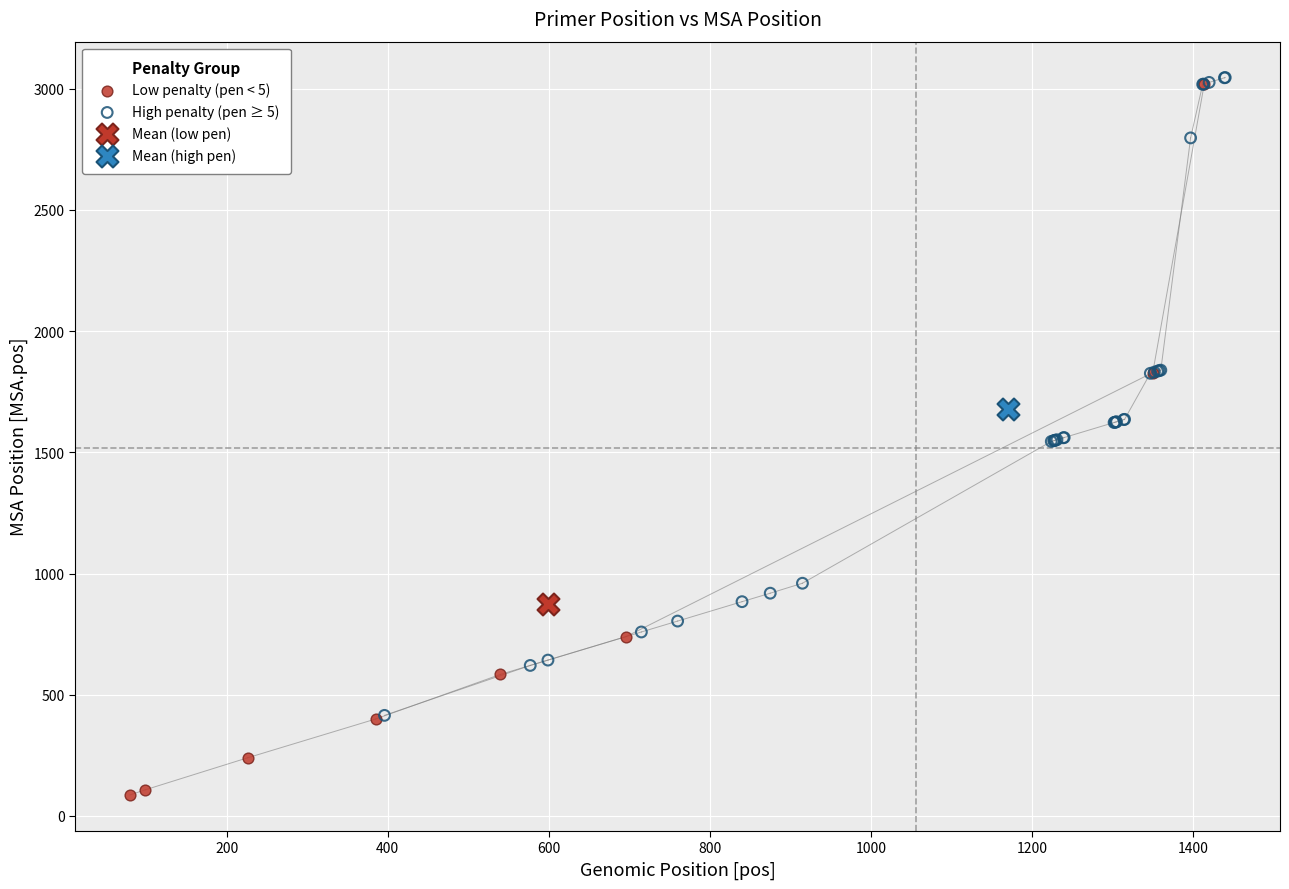

What are all the series names shown in the legend?

Low penalty (pen < 5), High penalty (pen ≥ 5), Mean (low pen), Mean (high pen)